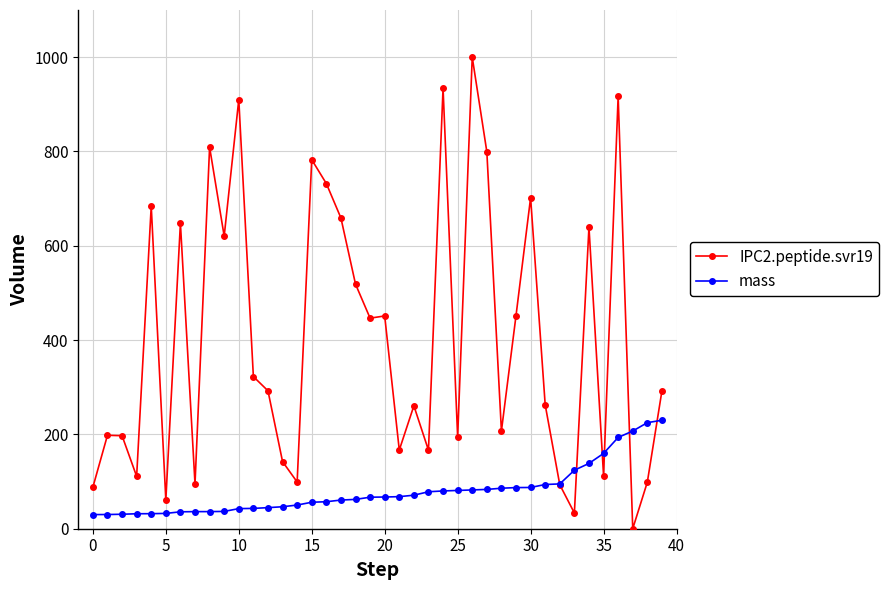

List the series in order of their overall mean, lowest first.

mass, IPC2.peptide.svr19